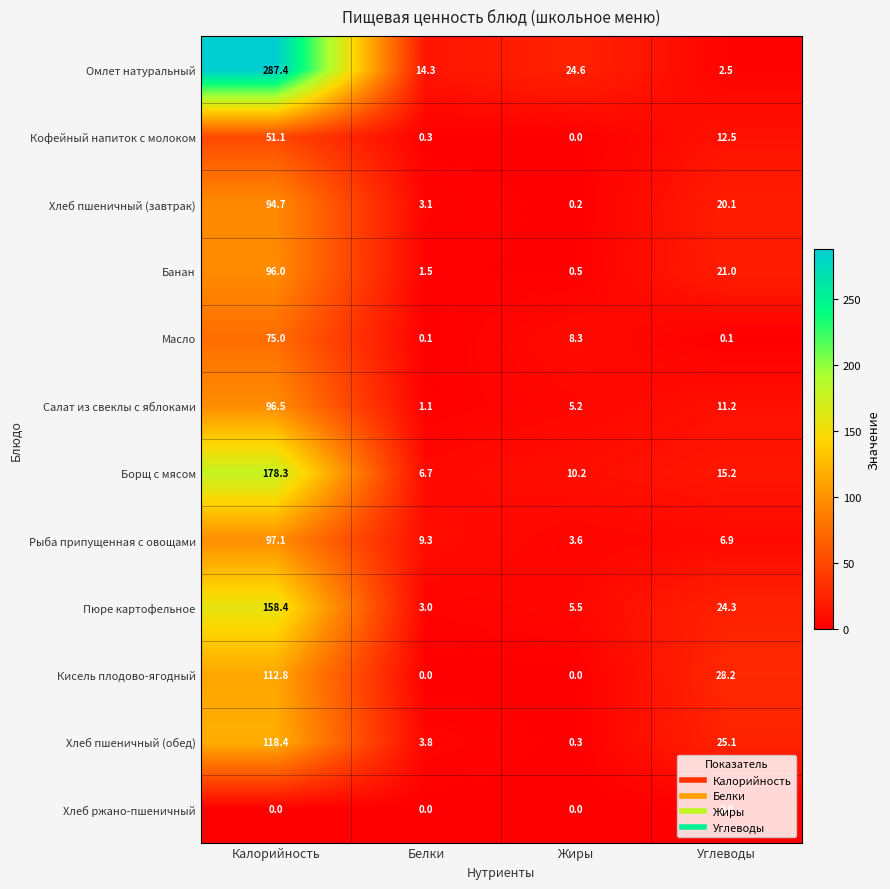

What is the difference between the second highest and minimum values in the Кисель плодово-ягодный series?

28.2